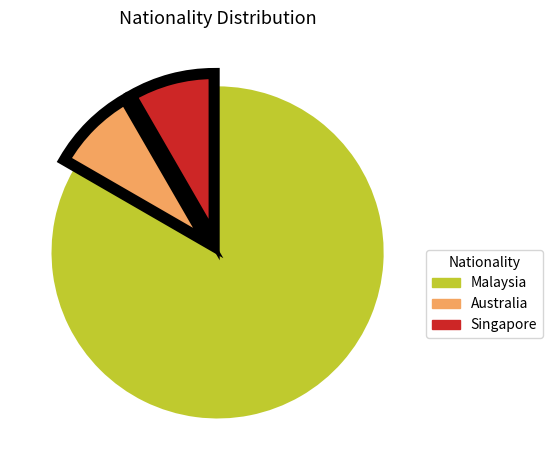

Is the sum of Singapore and Malaysia greater than half?

Yes